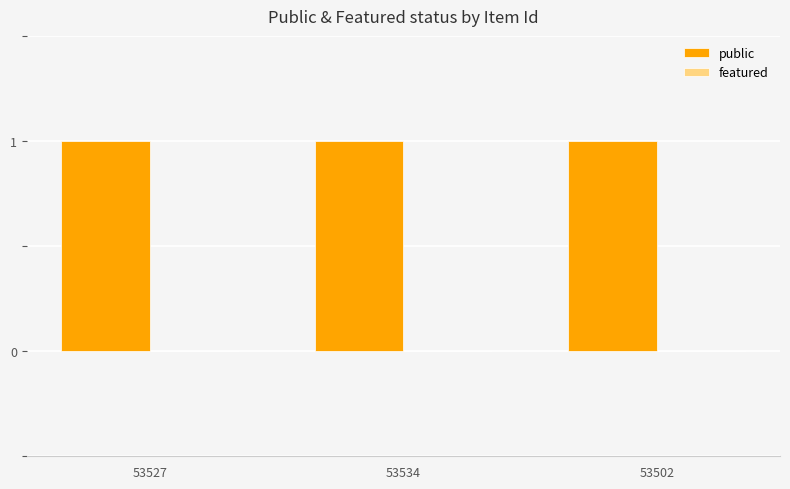

True or false: public has a value of 1 at 53502.

True